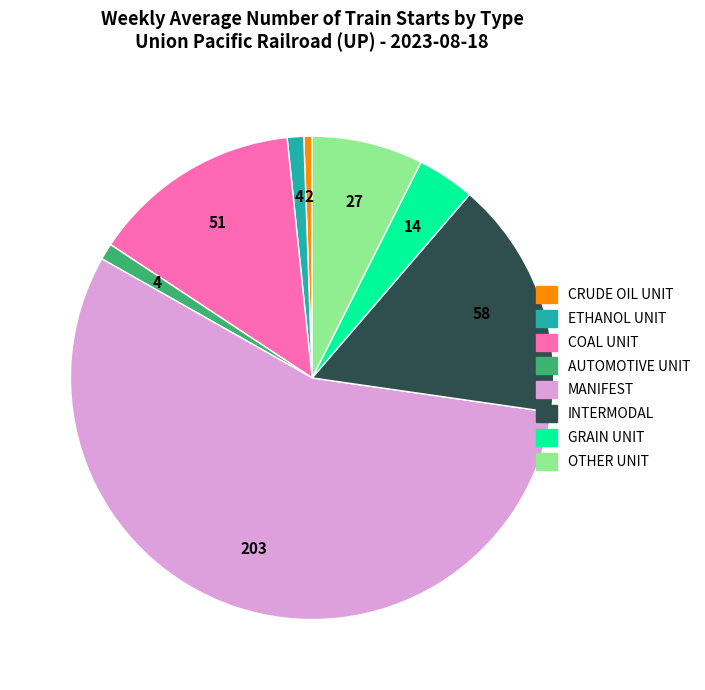

Which slice is the largest?

MANIFEST